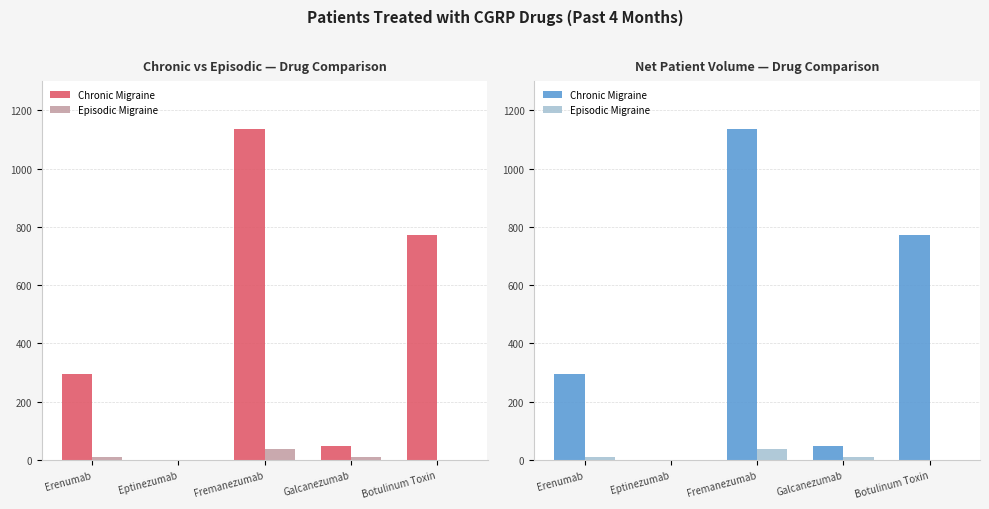

Reading left to right, extract all data points from this chart.

Chronic Migraine: 294	0	1138	49	771
Episodic Migraine: 11	0	39	10	0